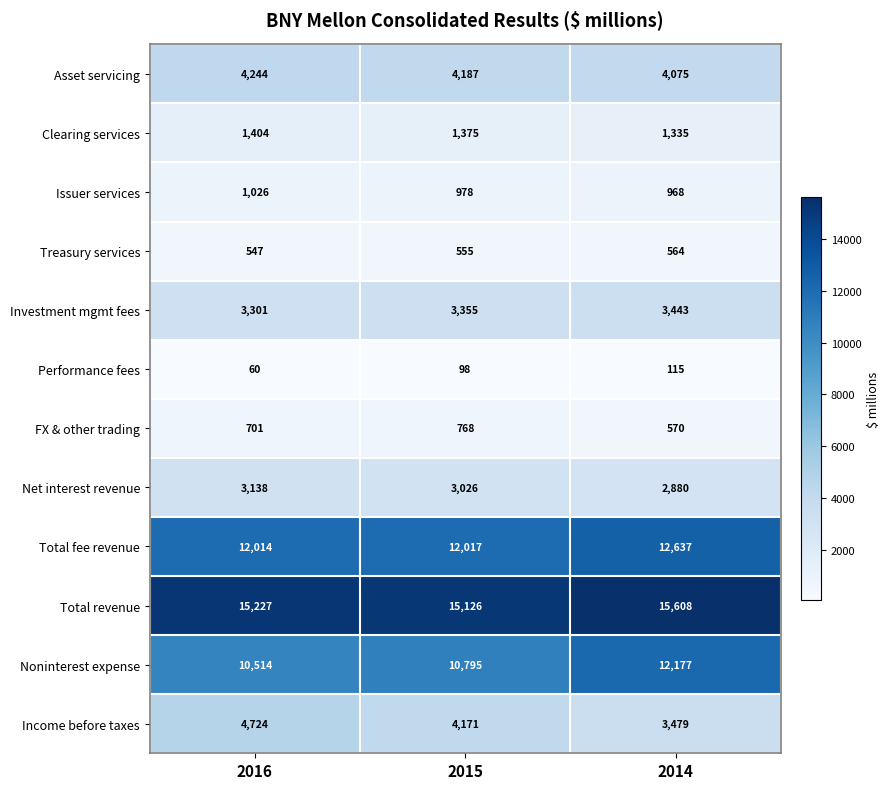

What value does the Total fee revenue series have at 2015, to the nearest 10?

12020